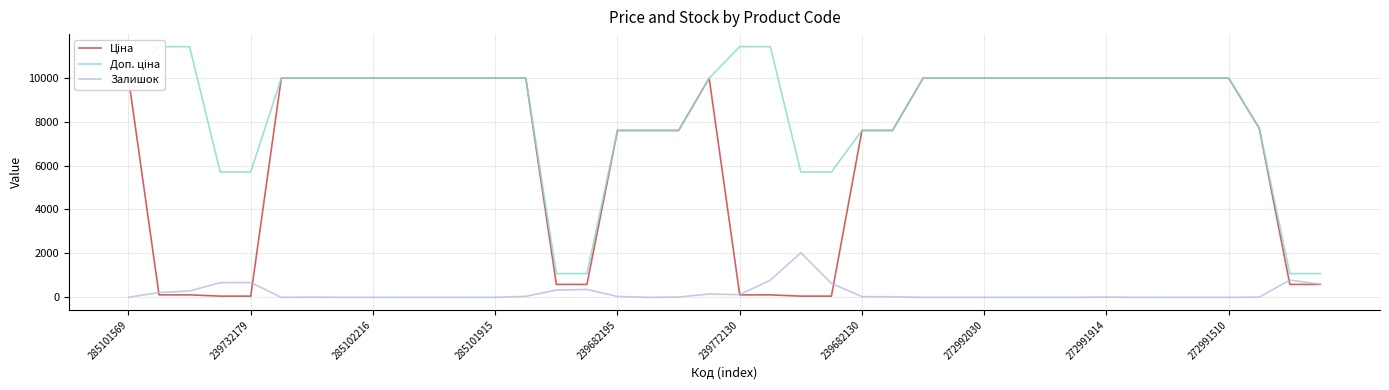

At which category is the sum across all series the highest?

19